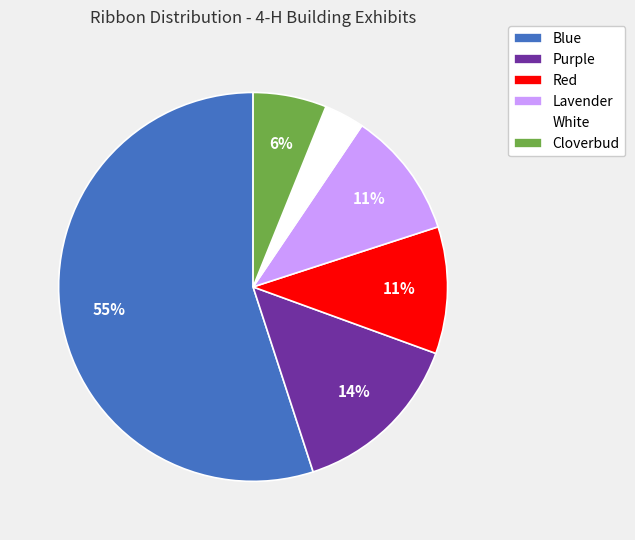

To the nearest percent, what percentage of the pie is Red?

11%